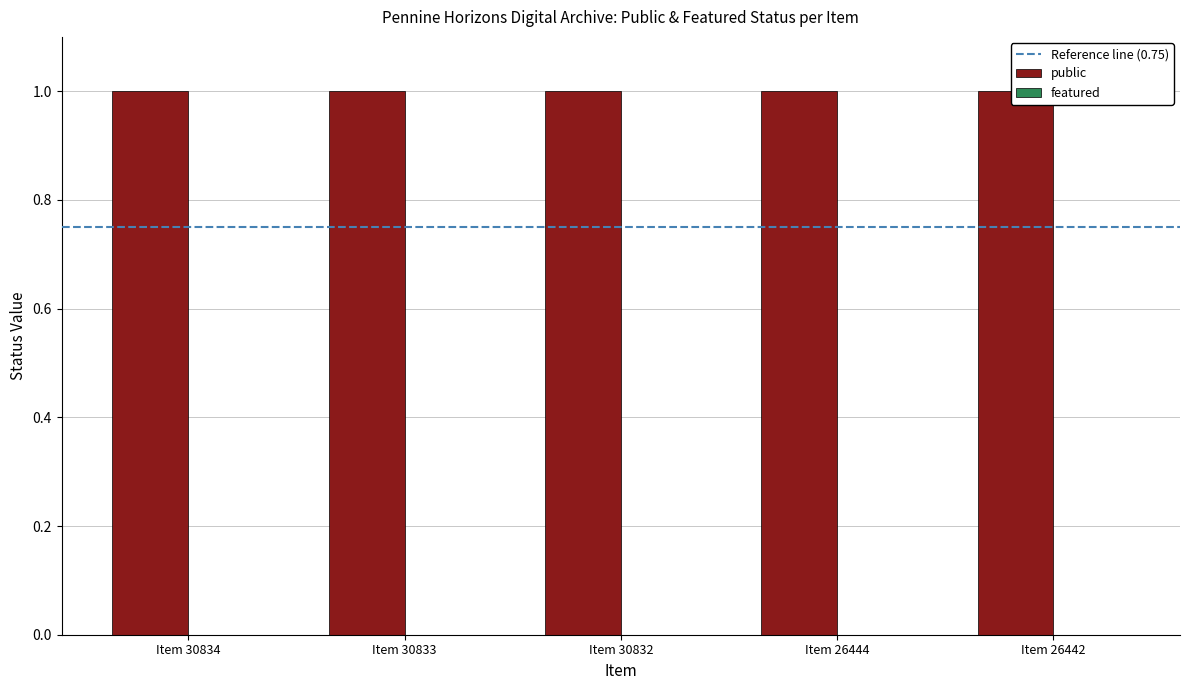

Rank the series by their average value, from highest to lowest.

public, featured